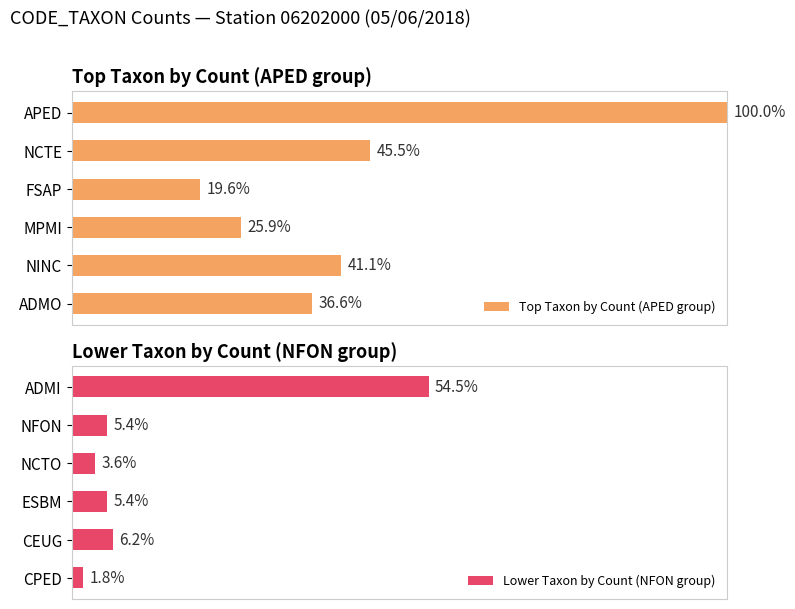

Is the value of Top Taxon by Count (APED group) at 3 greater than the value of Lower Taxon by Count (NFON group) at 0?

No